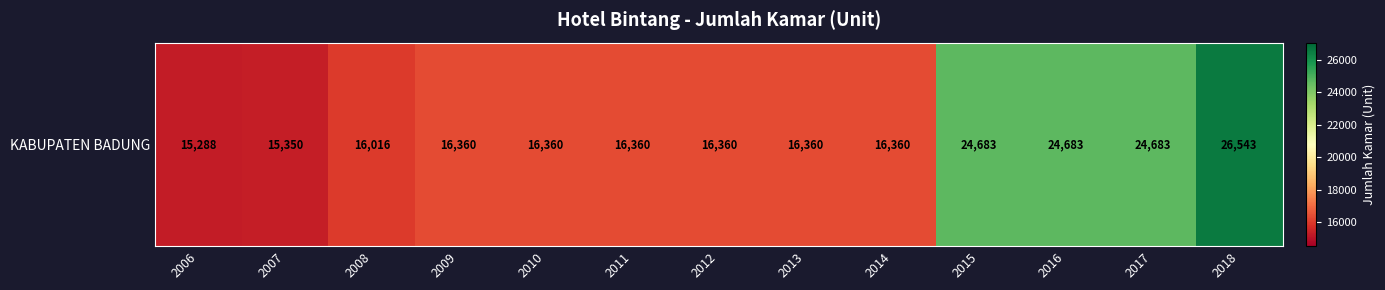

Reading left to right, list all the values displayed in this chart.

15288	15350	16016	16360	16360	16360	16360	16360	16360	24683	24683	24683	26543